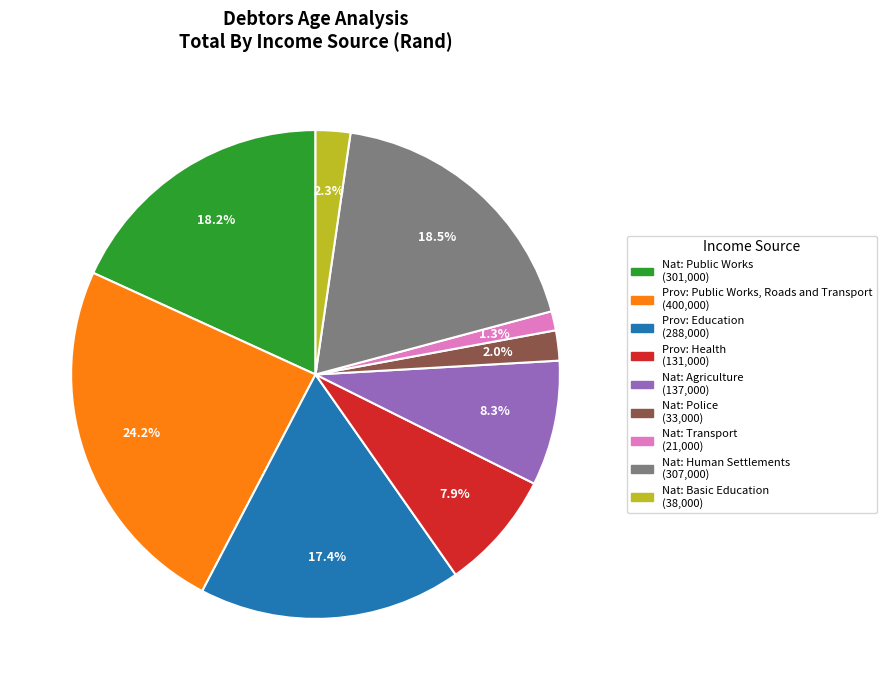

Is there a majority slice in this chart?

No